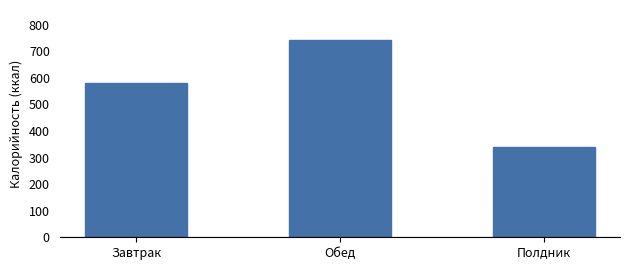

Reading left to right, list all the values displayed in this chart.

Завтрак=582	Обед=744	Полдник=341